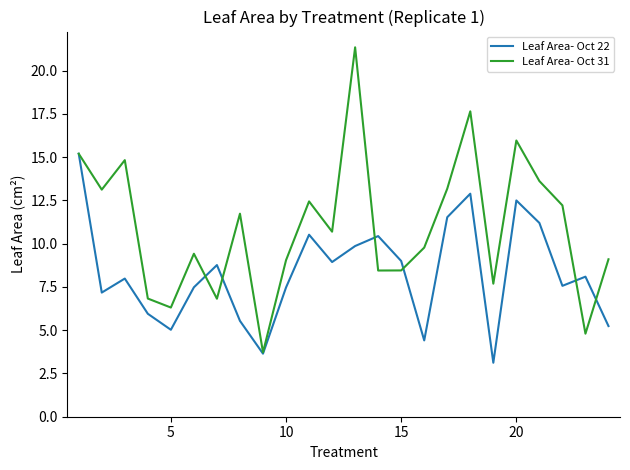

What is the lowest value of the Leaf Area- Oct 22 series?

3.1